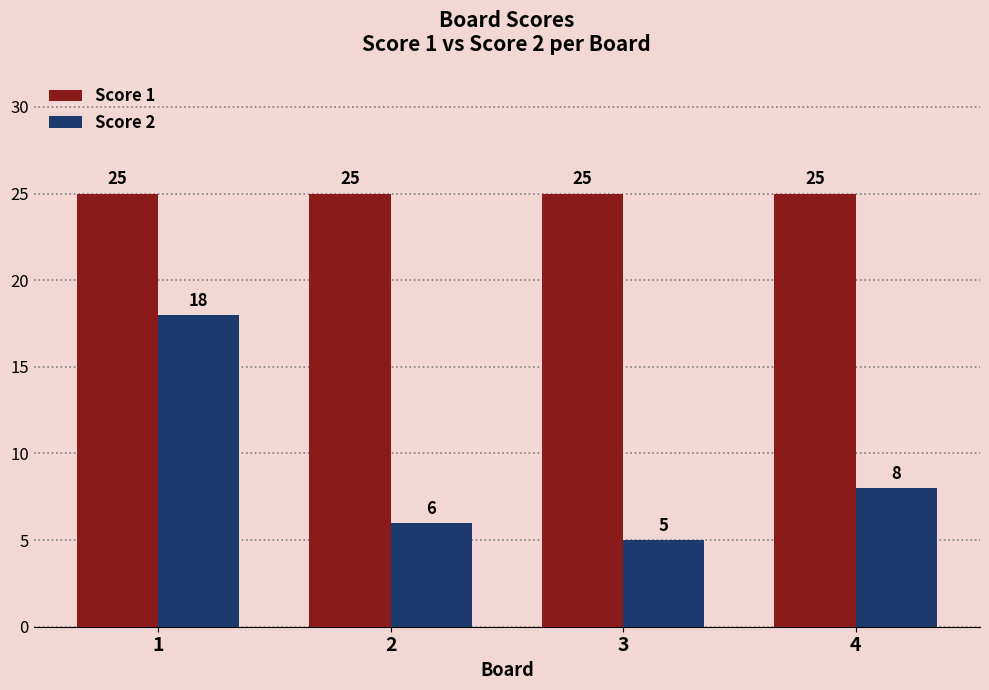

Reading left to right, list all the values displayed in this chart.

Score 1: 25	25	25	25
Score 2: 18	6	5	8